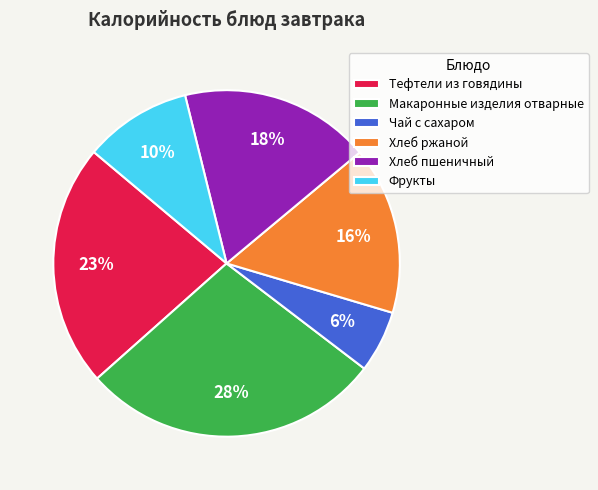

Do Хлеб пшеничный and Фрукты together represent more than half of the pie?

No